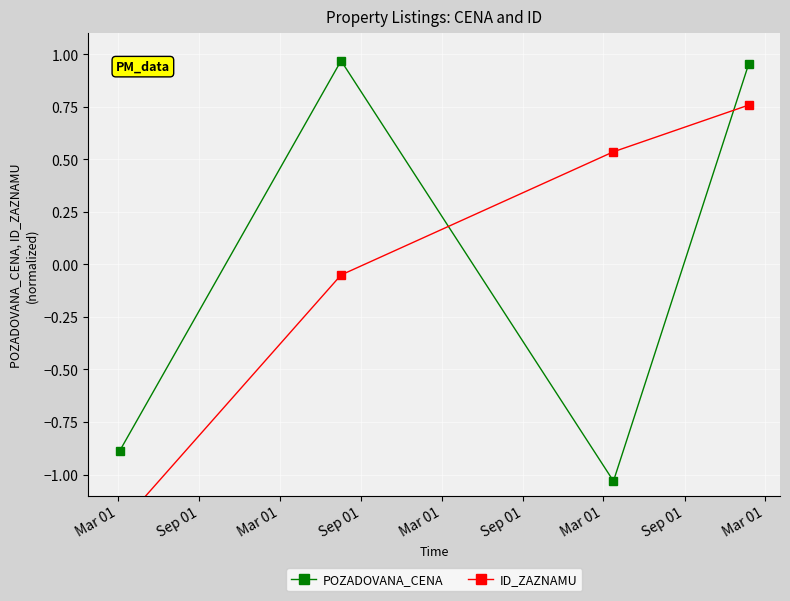

Rank the series by their maximum value, from highest to lowest.

POZADOVANA_CENA, ID_ZAZNAMU